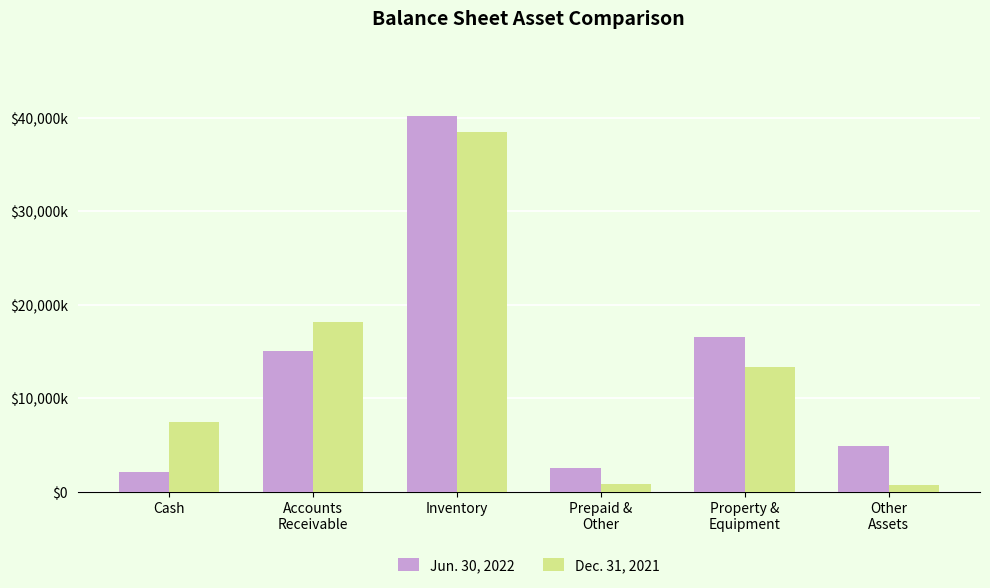

Does the chart contain stacked bars?

No